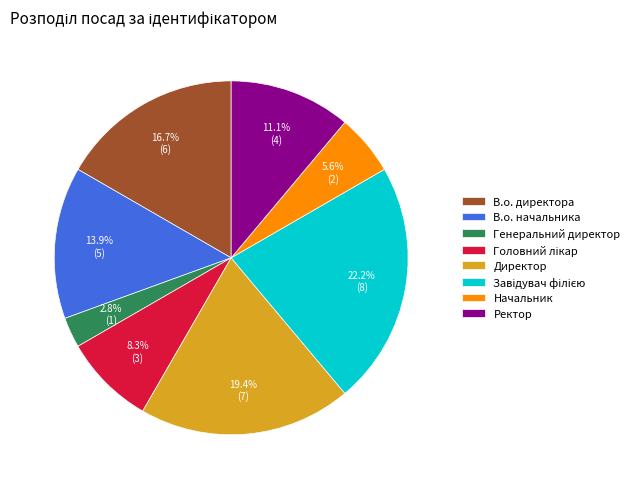

Does В.о. начальника represent more than half of the total?

No